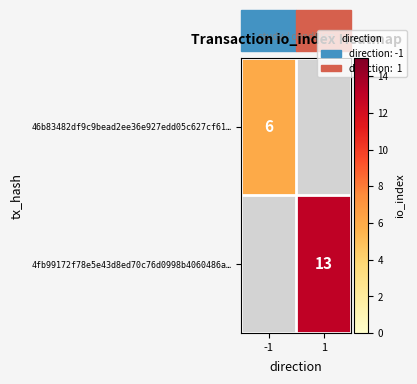

Is it true that 4fb99172f78e5e43d8ed70c76d0998b4060486a… equals 17 at 1?

False